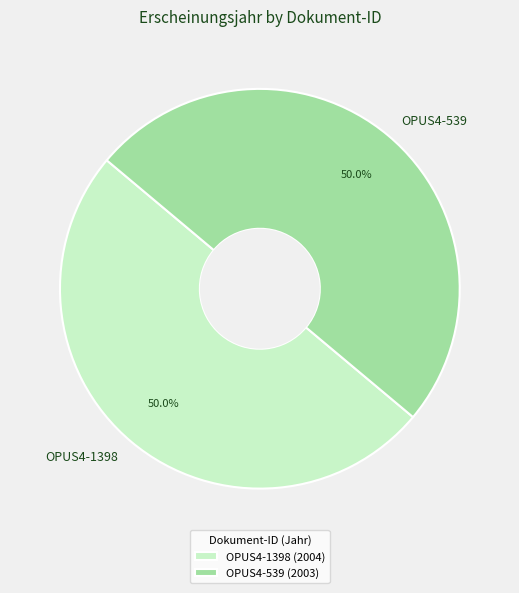

What percentage do OPUS4-1398 and OPUS4-539 together represent?

100.0%